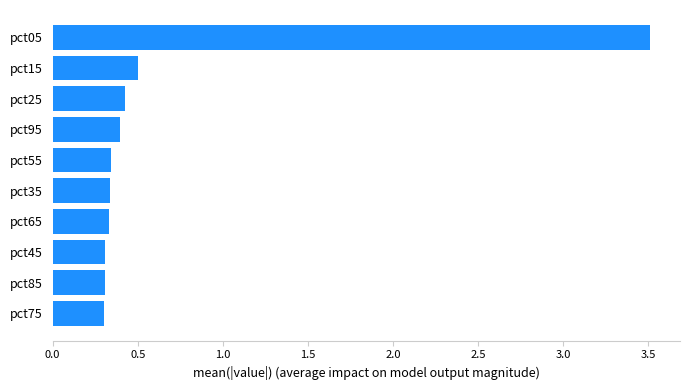

What is the sum of the values at pct25 and pct65?

0.8